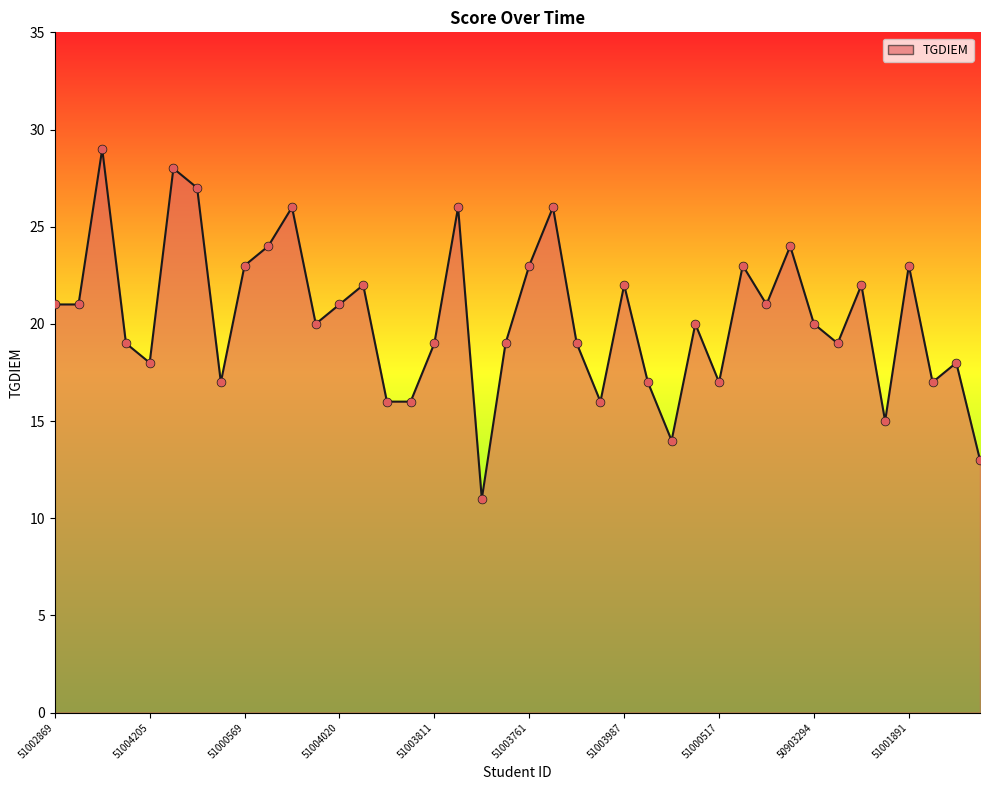

What is the difference between the maximum and minimum values?

18